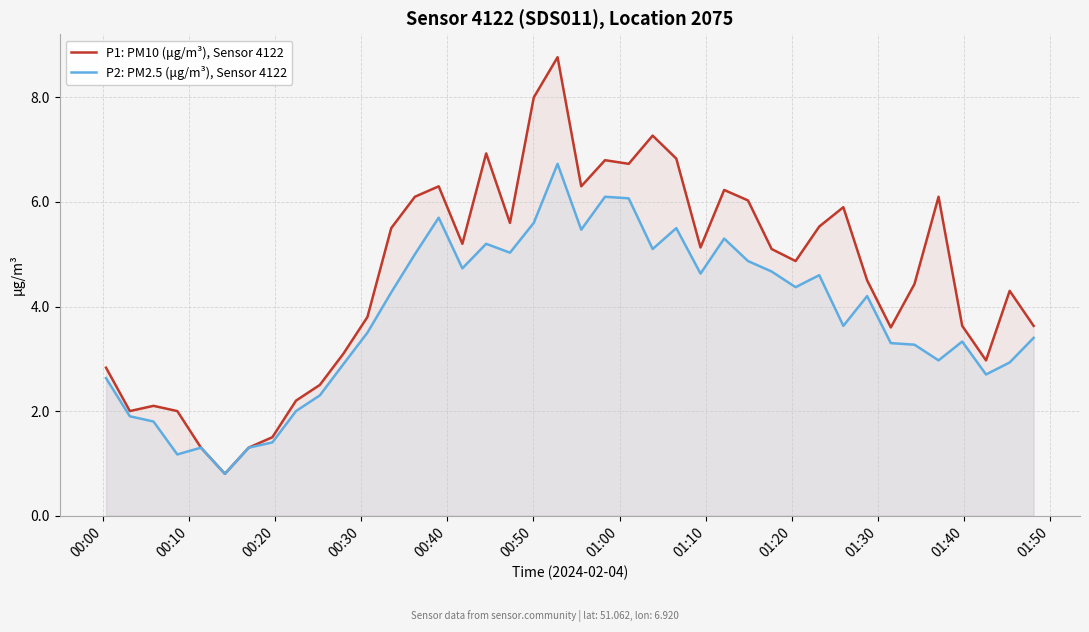

What is the value of the P2: PM2.5 (μg/m³), Sensor 4122 point at the 9th from the left?

2.0